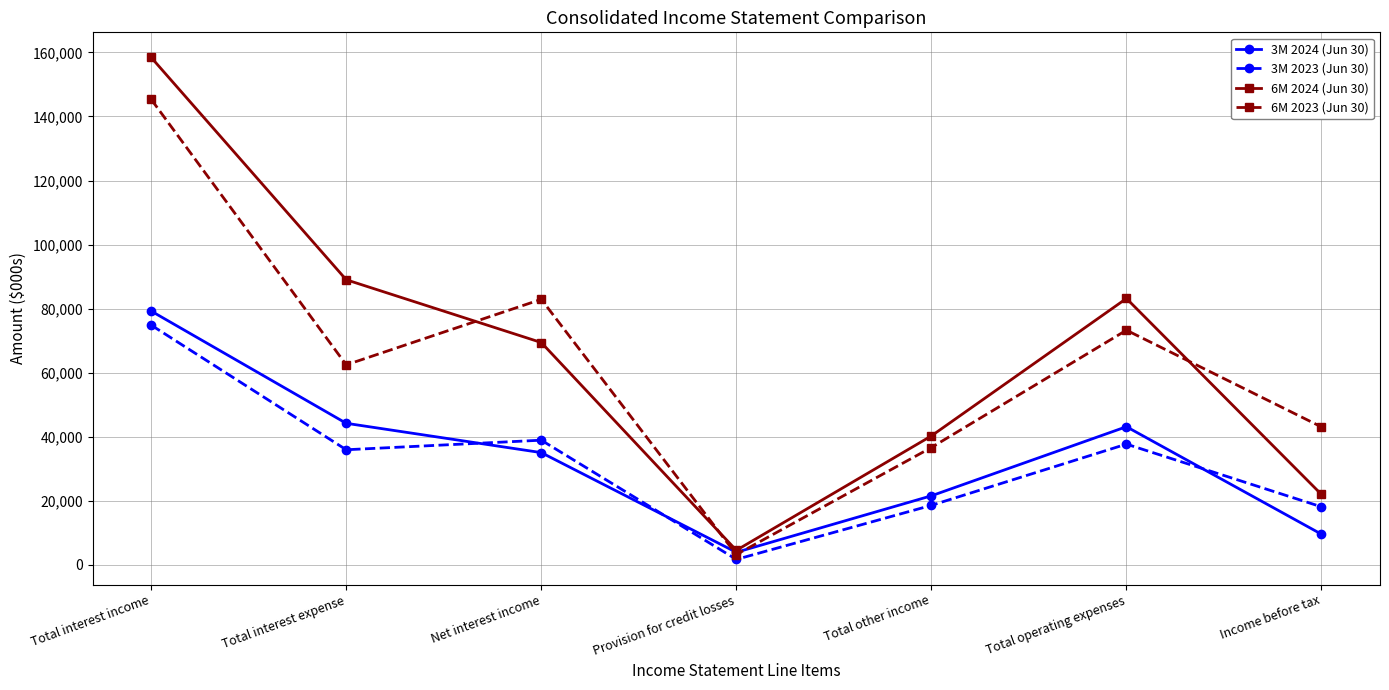

Does the chart display data point markers on the line(s)?

Yes